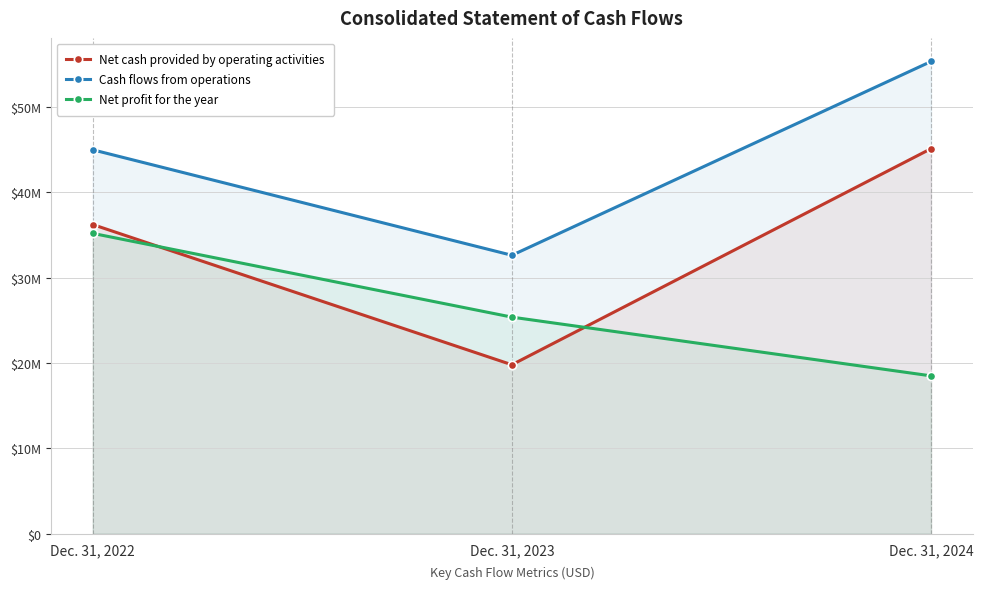

At which label is Cash flows from operations closest to 43989867?

Dec. 31, 2022